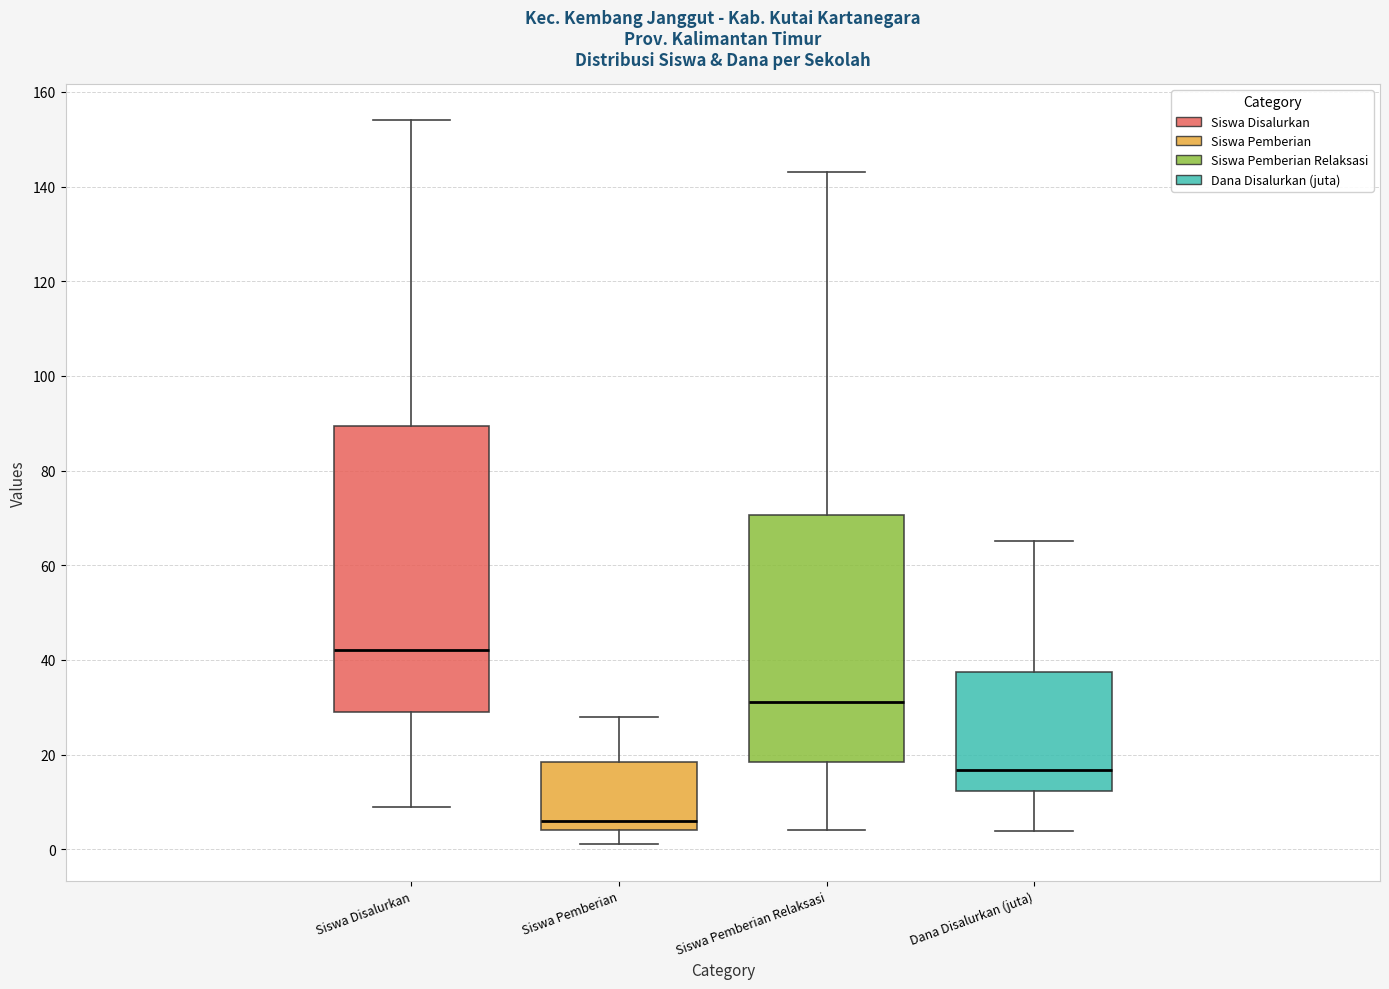

Reading left to right, read every box against the y-axis: the position of its median line, the range the box covers, and the ends of its whiskers. The values are not printed on the chart, so give them approximately, as read against the axis.

Siswa Disalurkan: median 42, box 30 to 90, whiskers 10 to 154
Siswa Pemberian: median 6, box 4 to 18, whiskers 2 to 28
Siswa Pemberian Relaksasi: median 32, box 18 to 70, whiskers 4 to 144
Dana Disalurkan (juta): median 16, box 12 to 38, whiskers 4 to 66